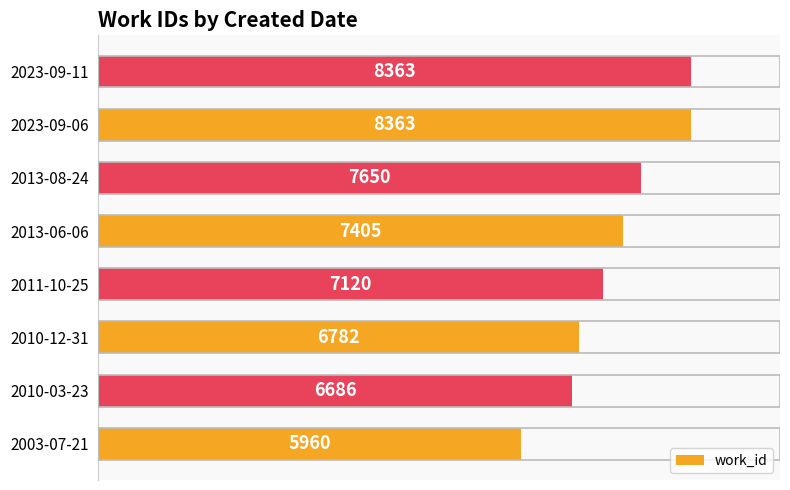

What is the average value?

7291